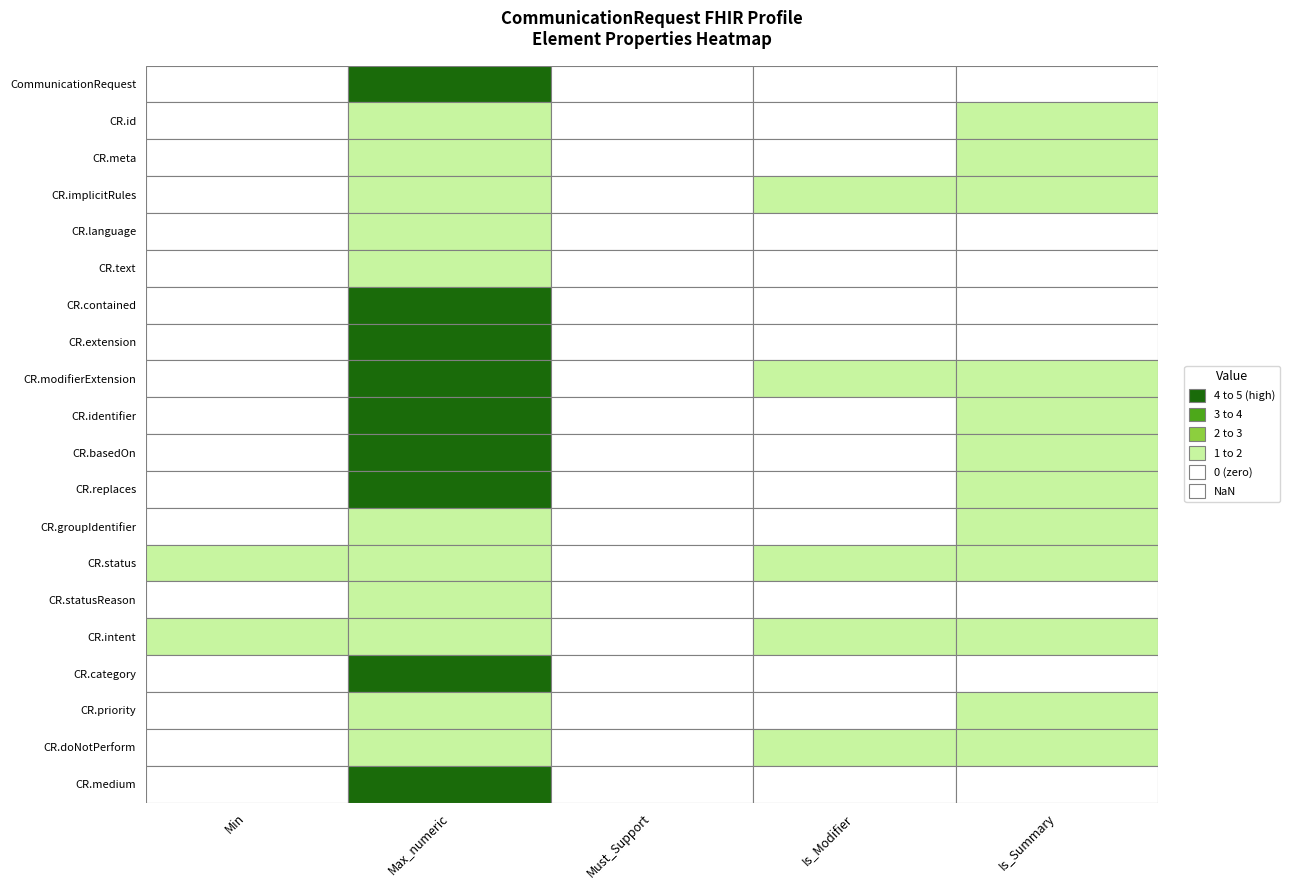

How many Is_Modifier values are between 0 and 1?

20